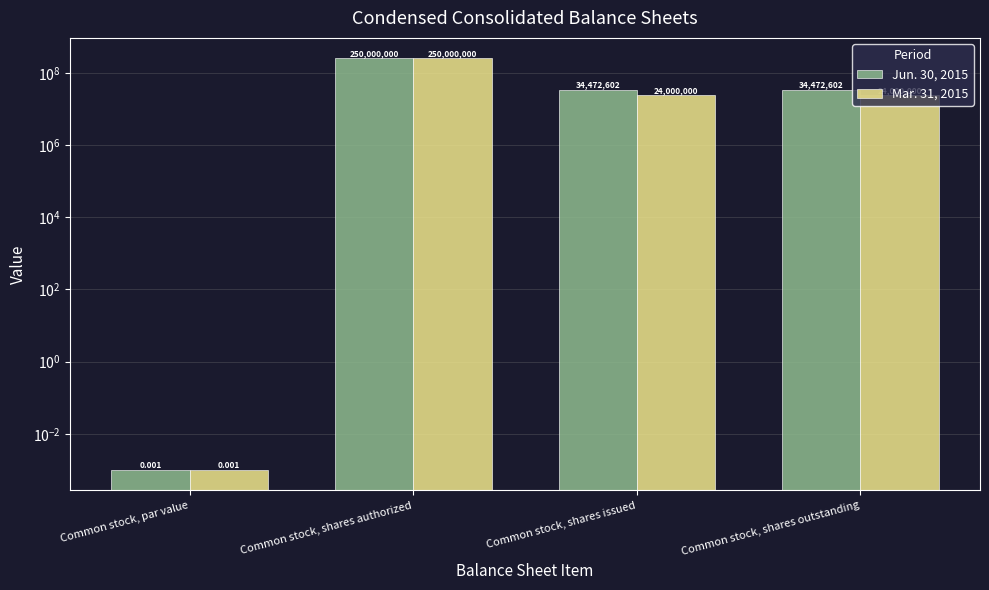

Rank the series by their maximum value, from highest to lowest.

Jun. 30, 2015, Mar. 31, 2015